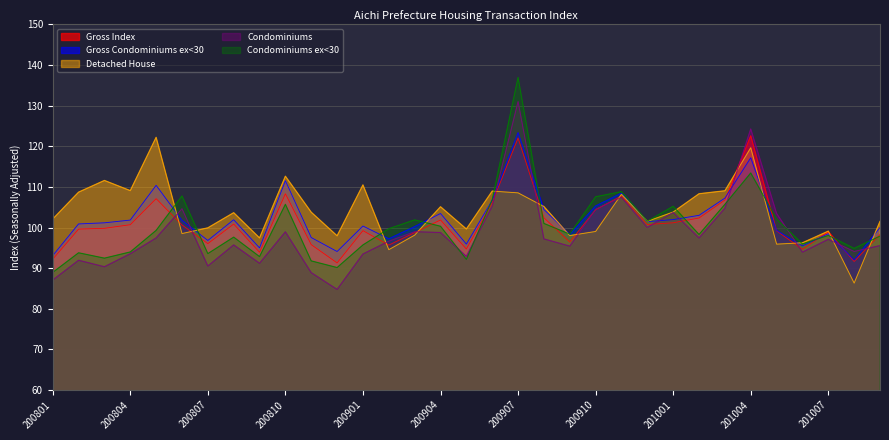

Which has a higher value, 201004 or 200806?

201004